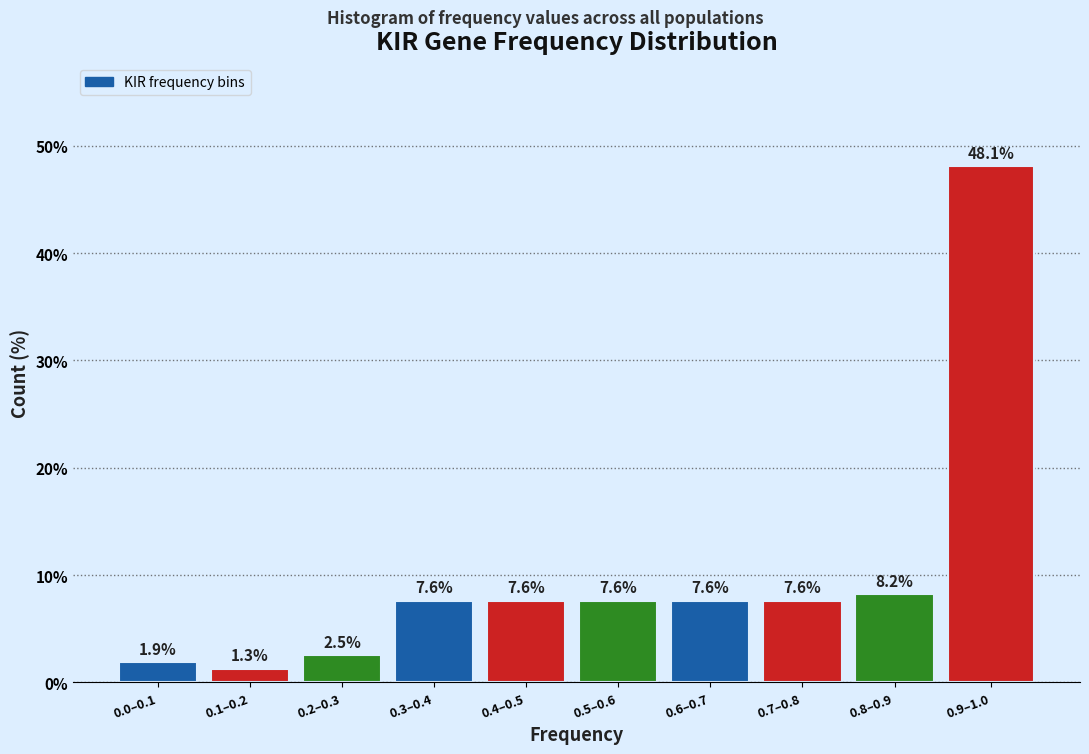

Reading left to right, transcribe all the data shown in this chart.

0.0–0.1=1.9	0.1–0.2=1.3	0.2–0.3=2.5	0.3–0.4=7.6	0.4–0.5=7.6	0.5–0.6=7.6	0.6–0.7=7.6	0.7–0.8=7.6	0.8–0.9=8.2	0.9–1.0=48.1